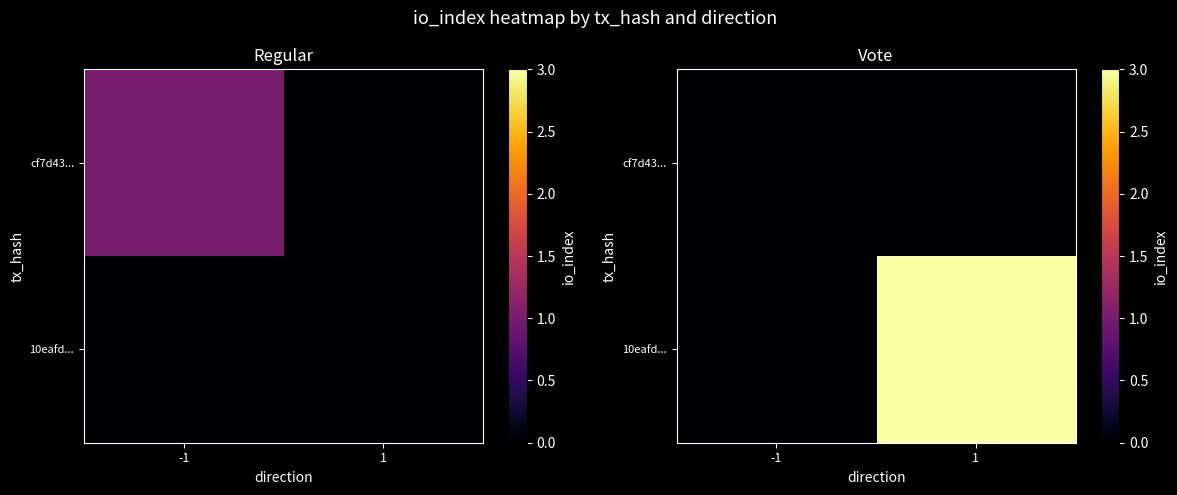

What is the sum of all 10eafd... values?

3